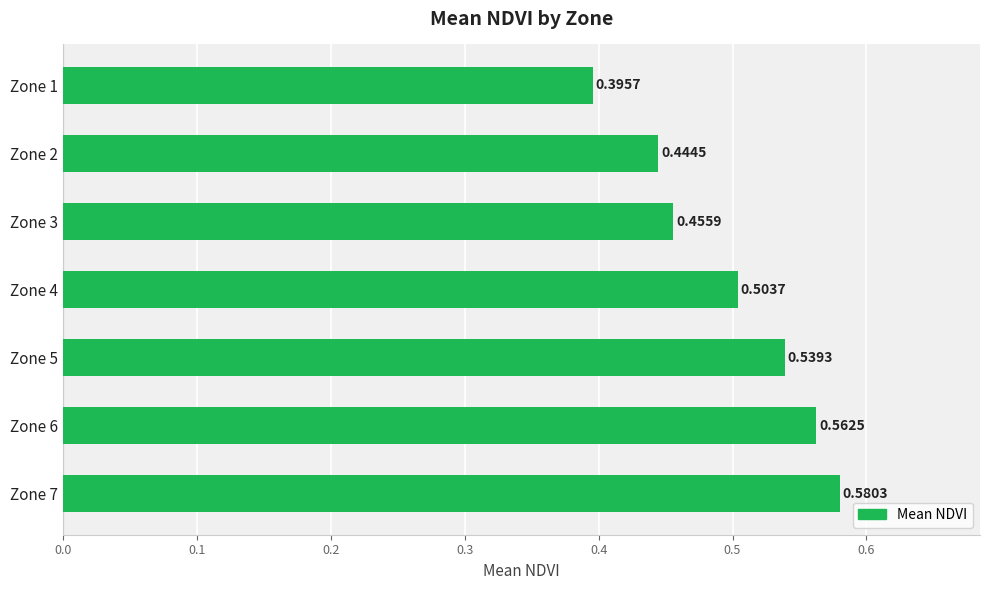

List the labels in order of value, smallest first.

Zone 1, Zone 2, Zone 3, Zone 4, Zone 5, Zone 6, Zone 7